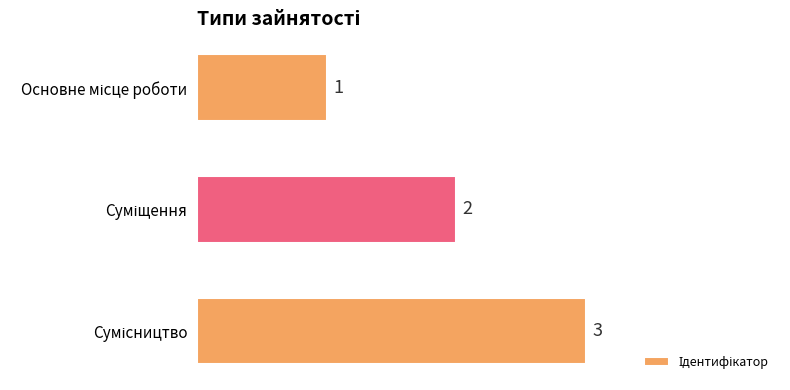

How many series are shown in this chart?

1